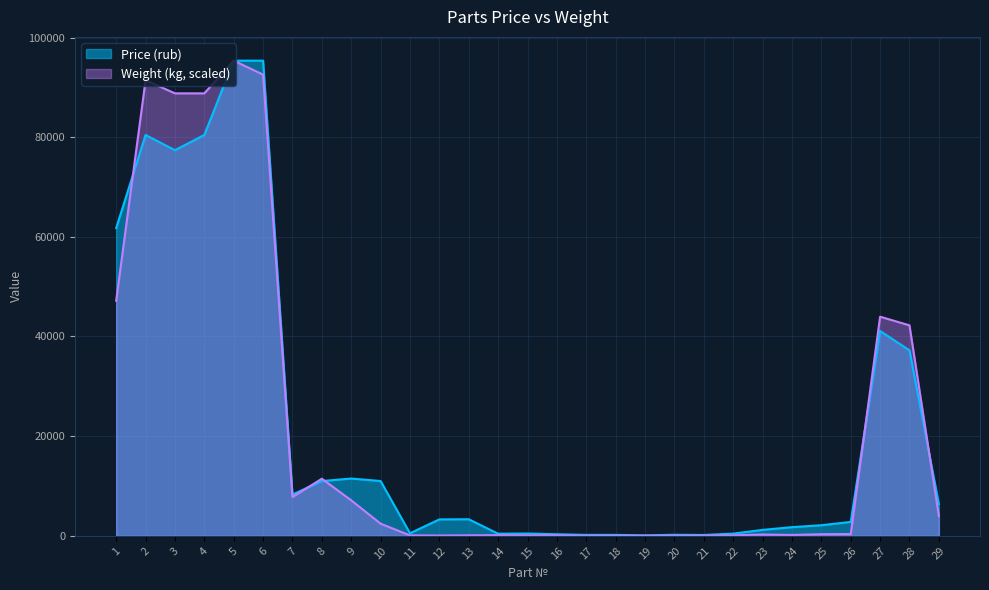

The value of Price (rub) at 5 is 95356.0. True or false?

True